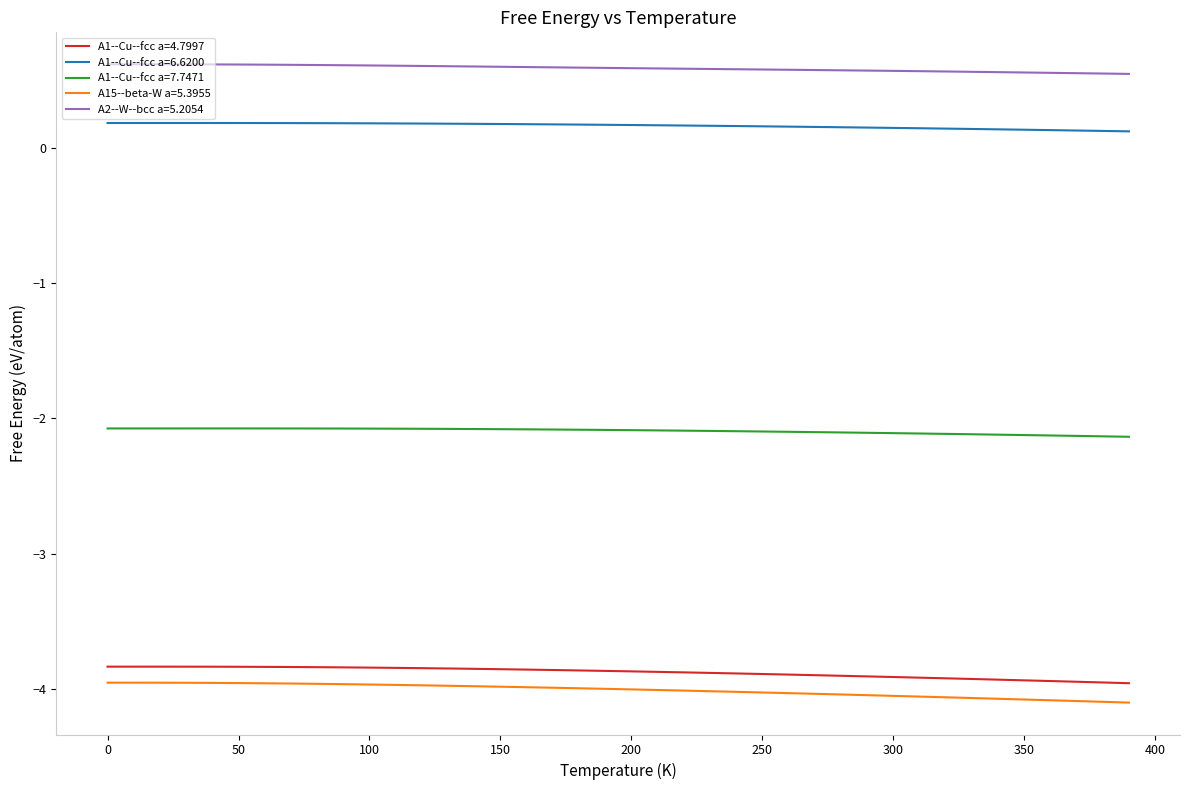

What is the maximum value for A15--beta-W a=5.3955?

-4.0